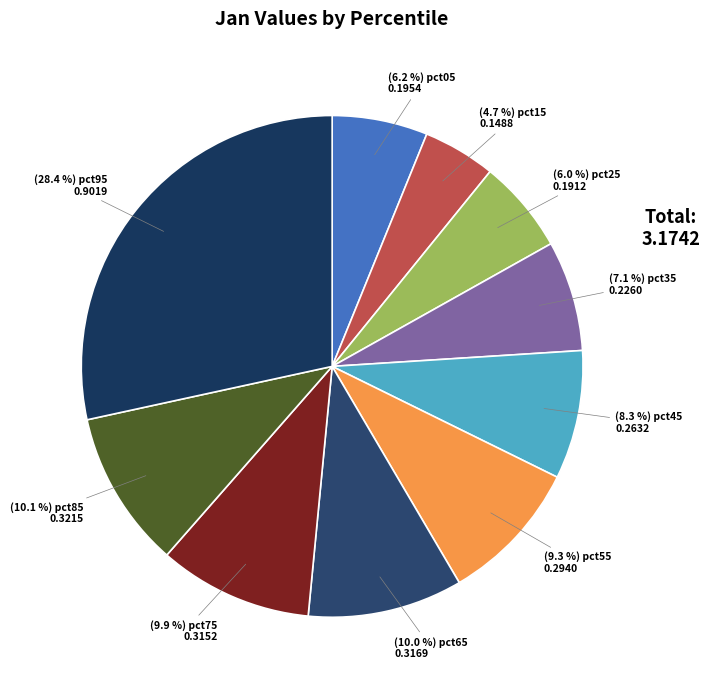

How many slices are in this pie chart?

10